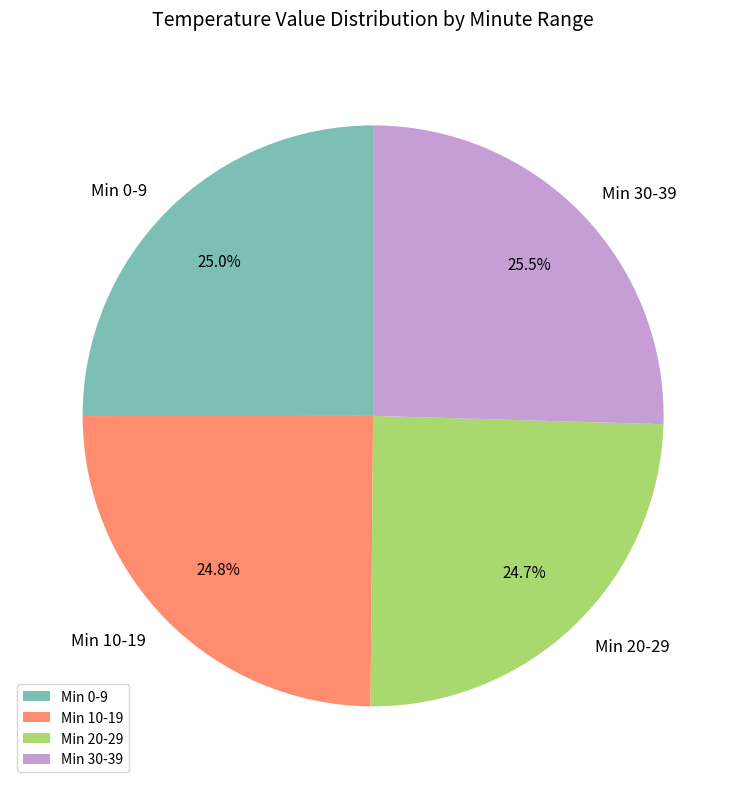

What is the ratio of the value at Min 10-19 to the value at Min 0-9?

1.0